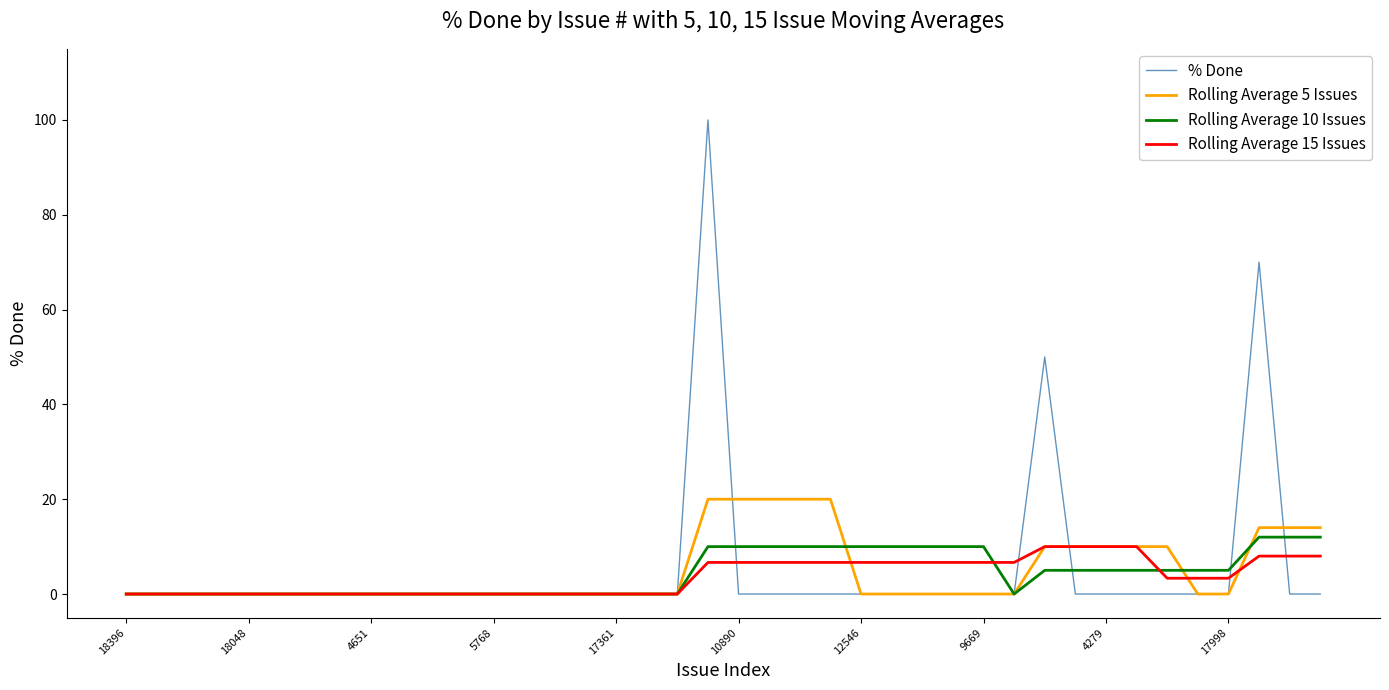

What is the average value of the % Done series?

5.5